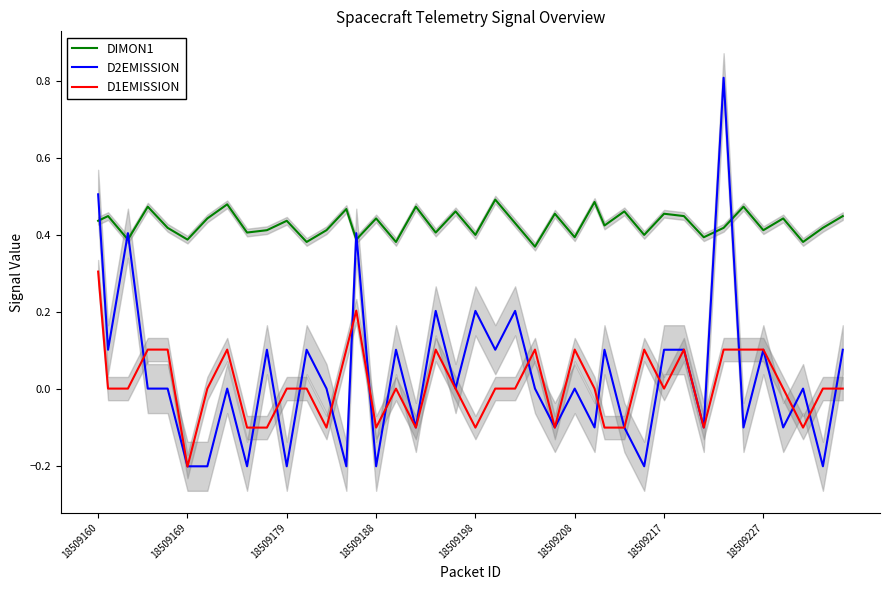

Is it true that DIMON1 equals 0.8 at 18509217?

False